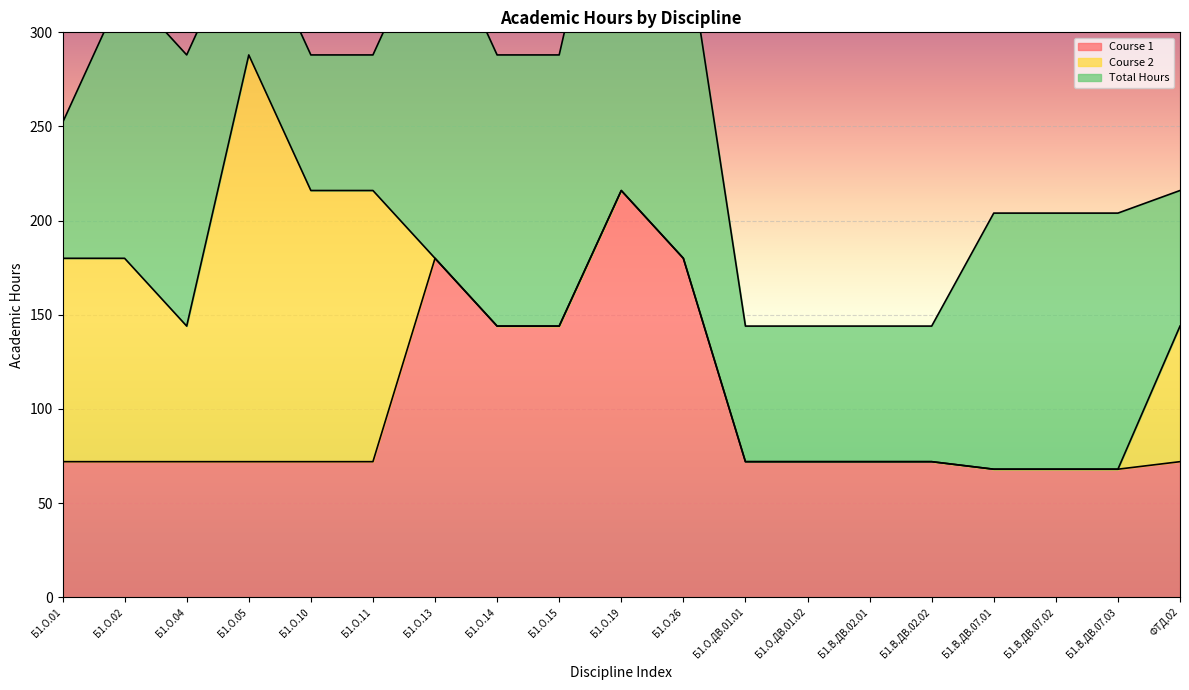

How many data points in Course 1 are above 72?

5